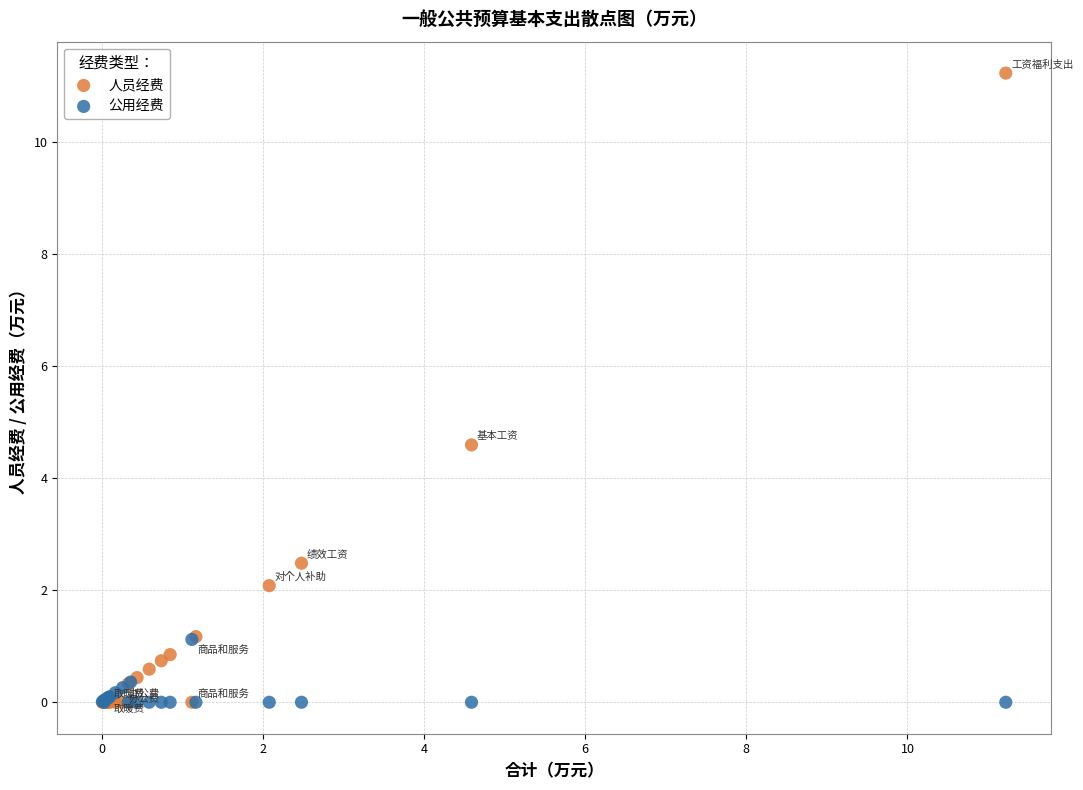

Across all series, what Y value is closest to 5?

4.6